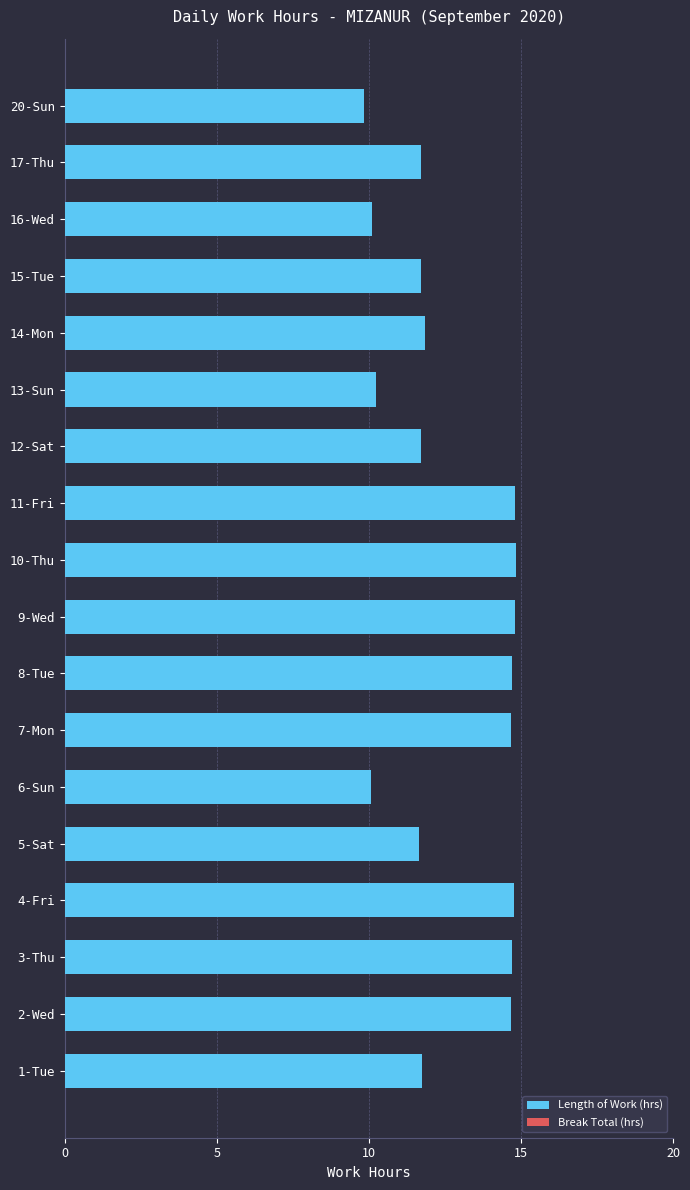

What is the difference between the maximum and minimum values?

5.0